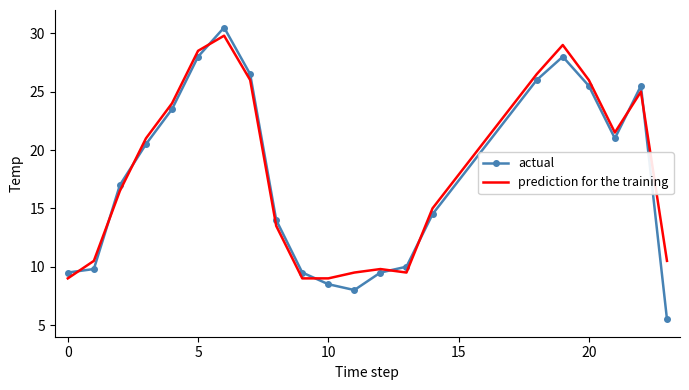

What is the maximum value shown in the chart?

30.5